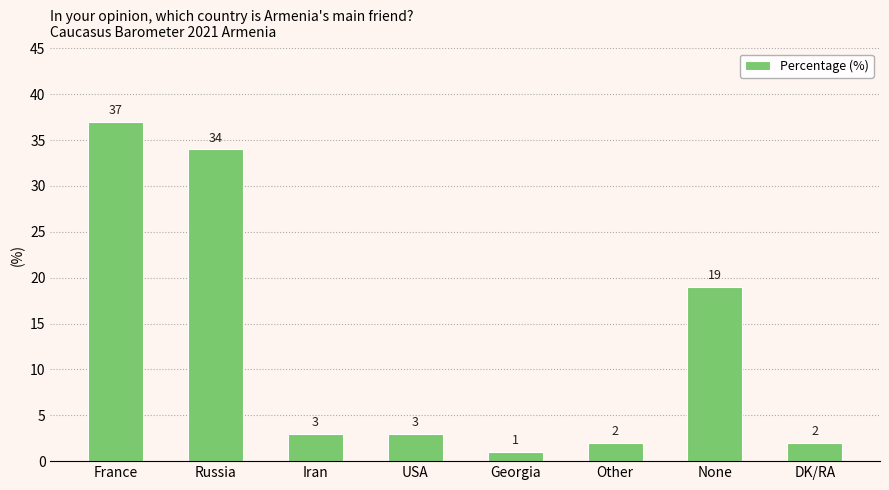

What is the difference between the maximum and minimum values?

36